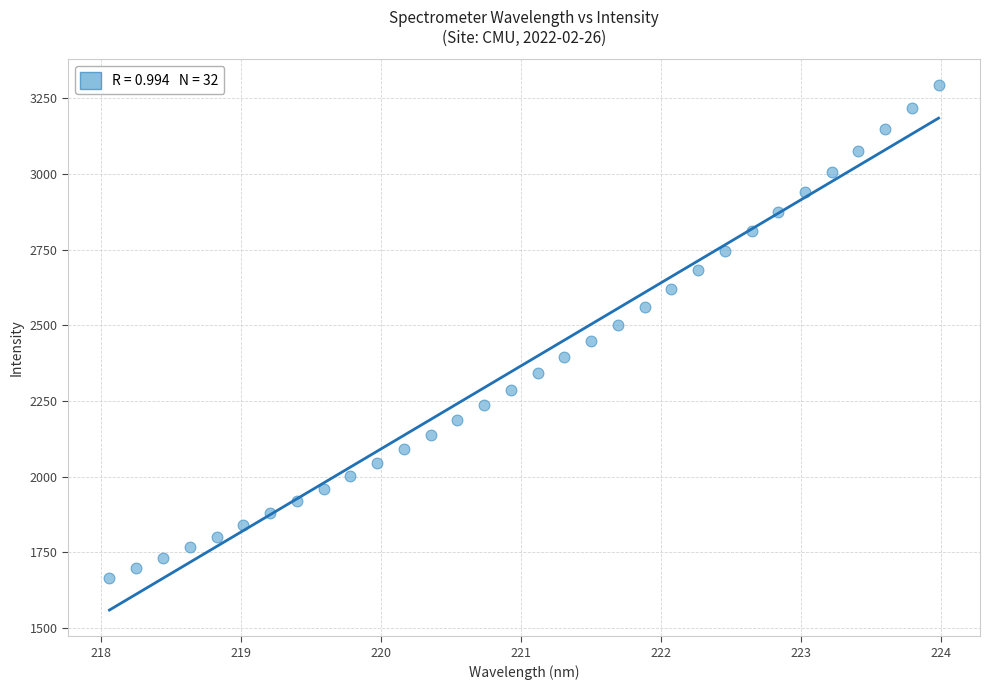

What is the range of Y values (max minus min)?

1627.9